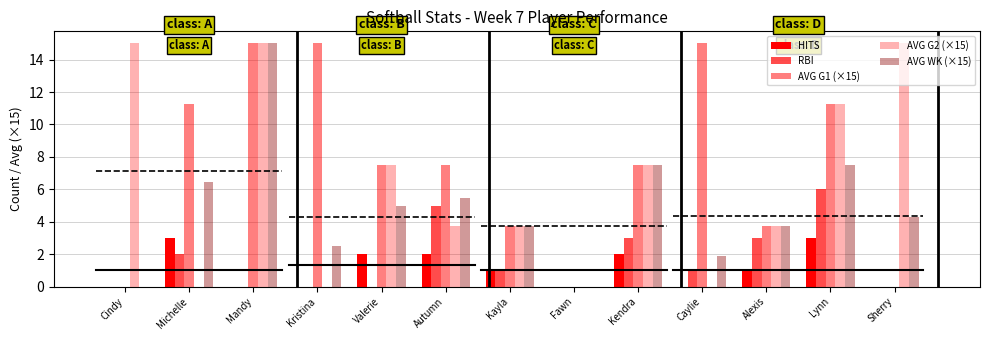

How many groups of bars are there?

13